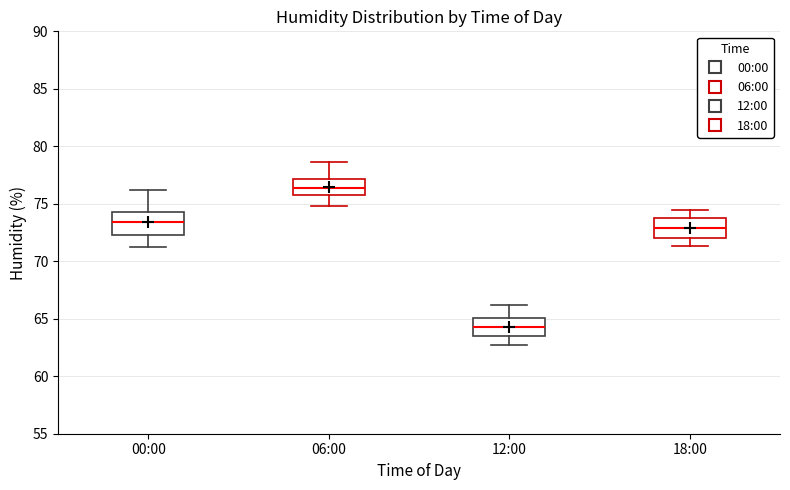

Reading left to right, read every box against the y-axis: the position of its median line, the range the box covers, and the ends of its whiskers. The values are not printed on the chart, so give them approximately, as read against the axis.

00:00: median 73.5, box 72.5 to 74.5, whiskers 71.0 to 76.0
06:00: median 76.5, box 75.5 to 77.0, whiskers 75.0 to 78.5
12:00: median 64.5, box 63.5 to 65.0, whiskers 62.5 to 66.0
18:00: median 73.0, box 72.0 to 74.0, whiskers 71.5 to 74.5